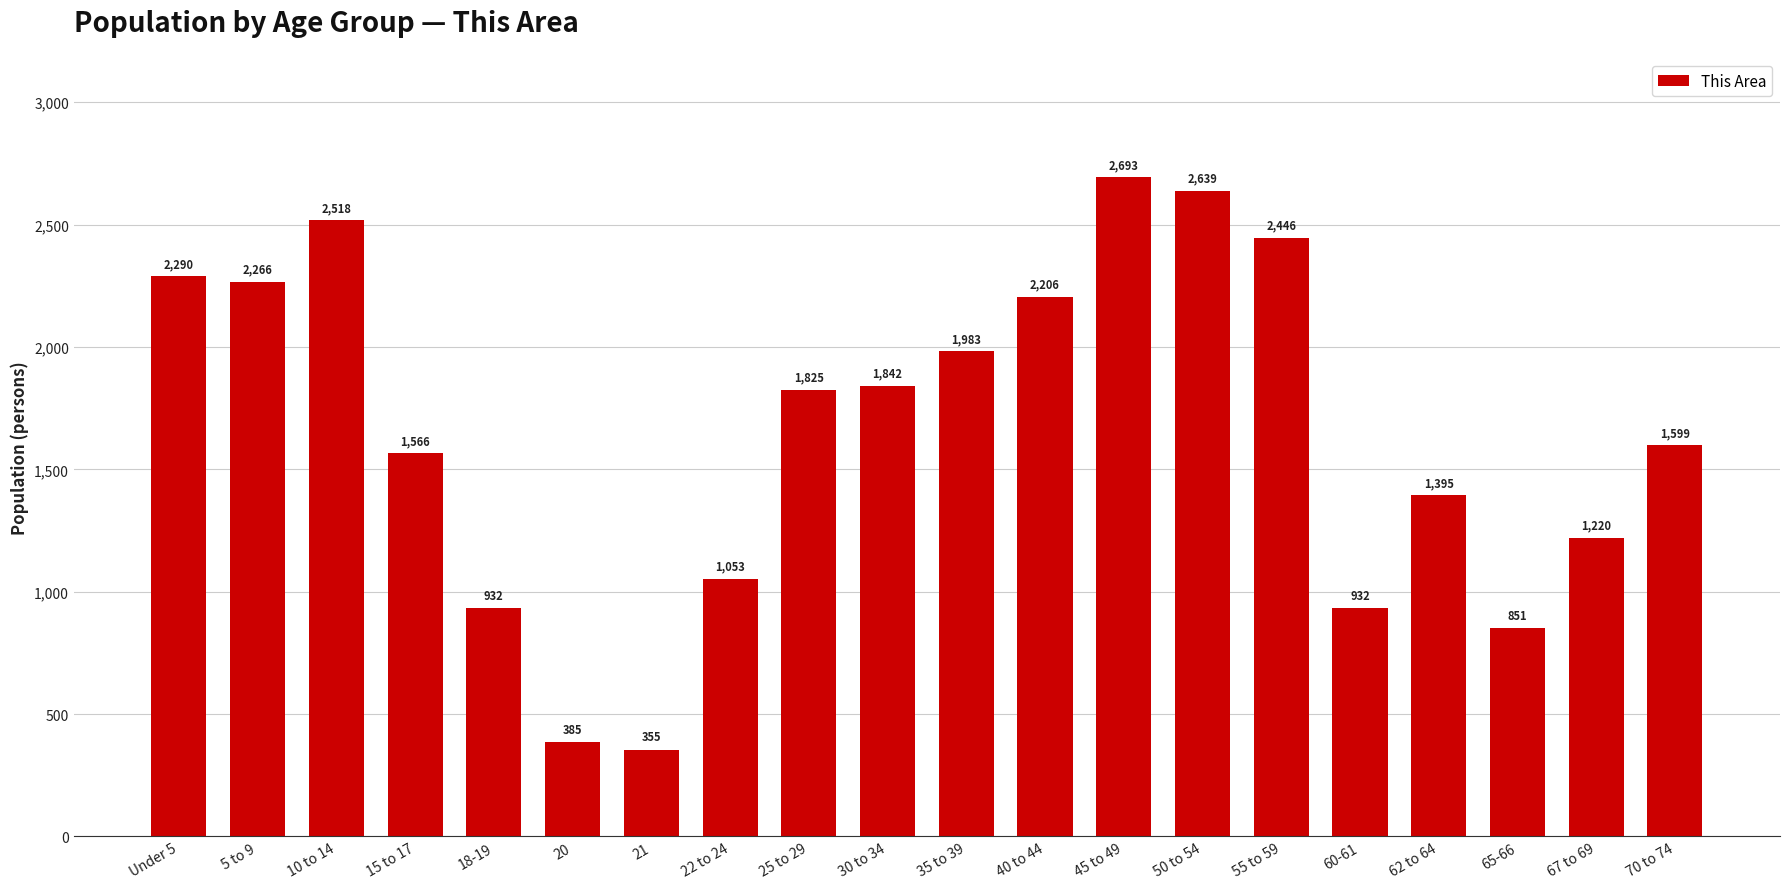

What position from the left is 20?

6